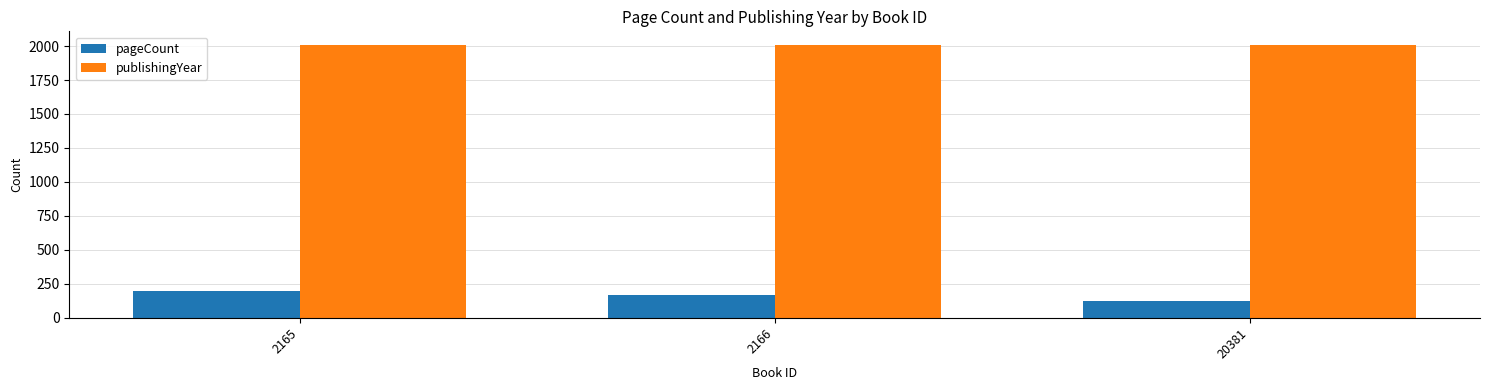

Read the pageCount value at 20381, to the nearest 5.

120